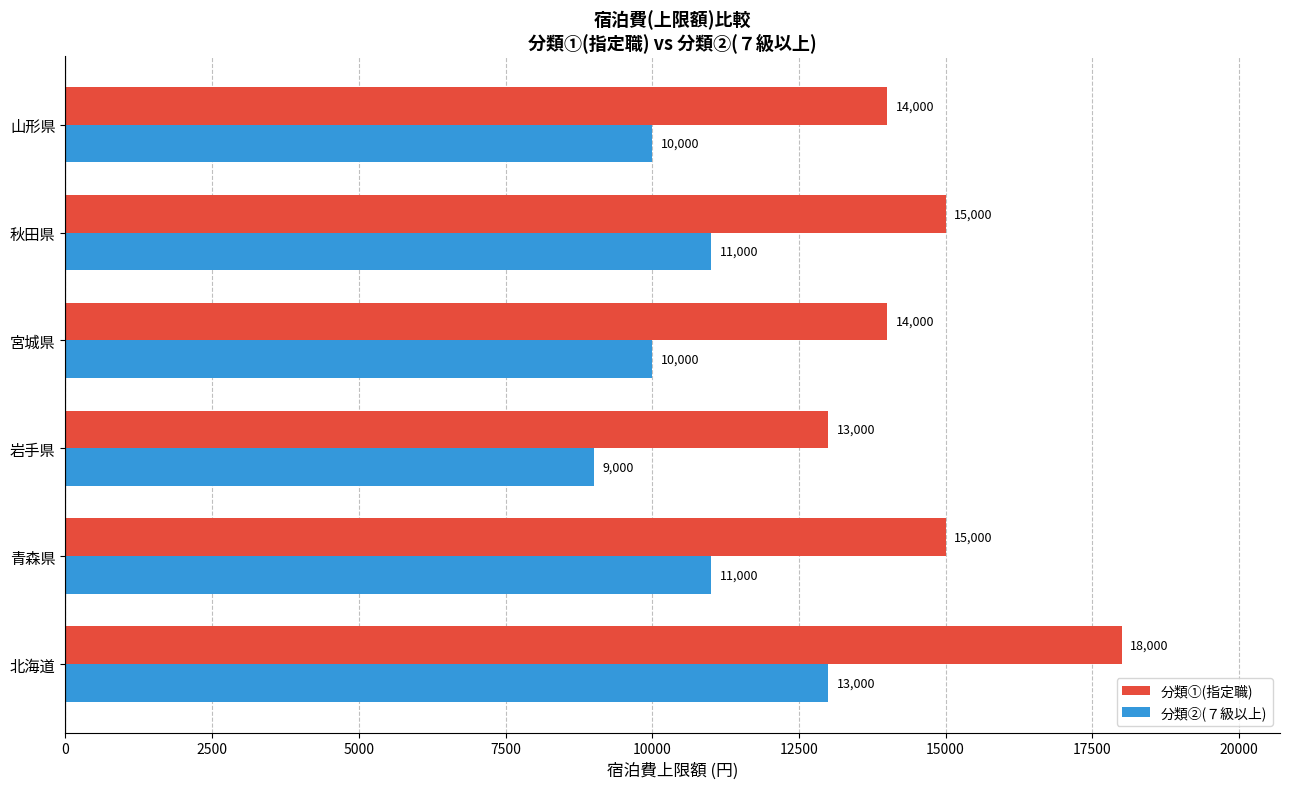

At how many categories does at least one series exceed 12069?

6